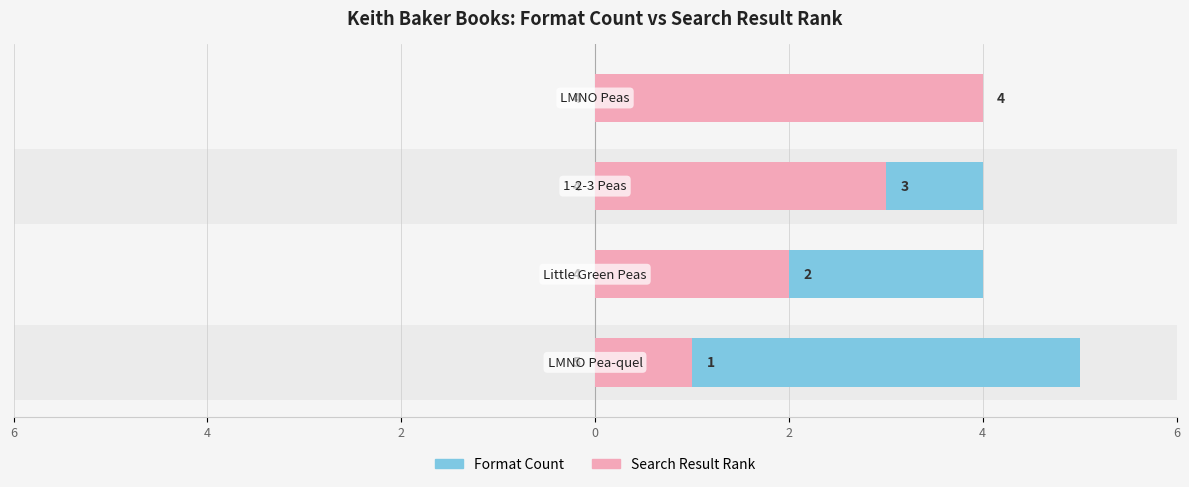

How many values in the Format Count series exceed 4?

1